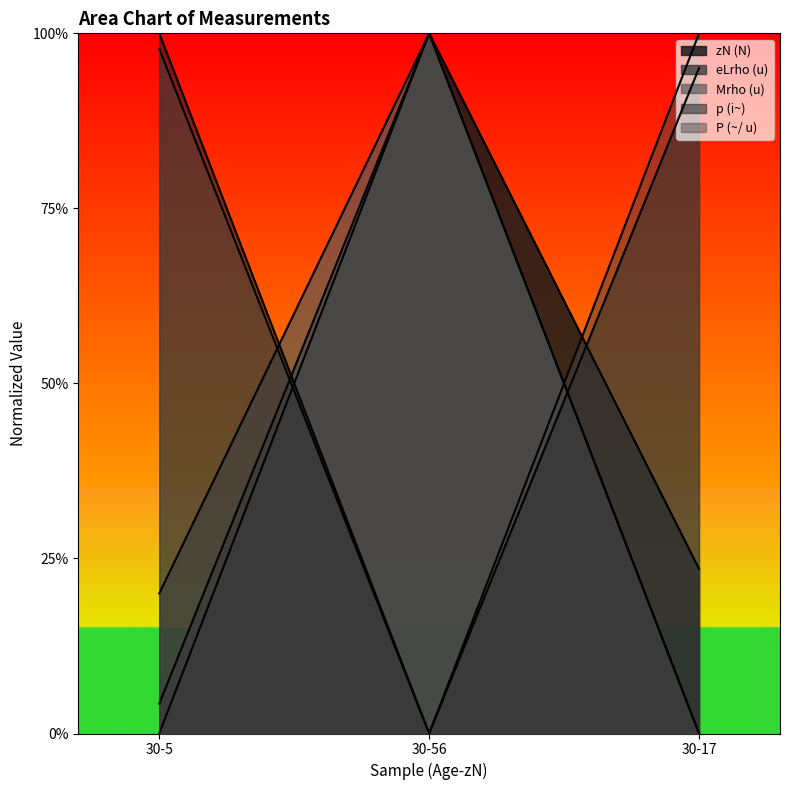

Reading left to right, transcribe all the data shown in this chart.

zN (N): 30-5=0.0	30-56=1.0	30-17=0.2
eLrho (u): 30-5=0.0	30-56=1.0	30-17=0.0
Mrho (u): 30-5=0.2	30-56=1.0	30-17=0.0
p (i~): 30-5=1.0	30-56=0.0	30-17=1.0
P (~/ u): 30-5=1.0	30-56=0.0	30-17=1.0